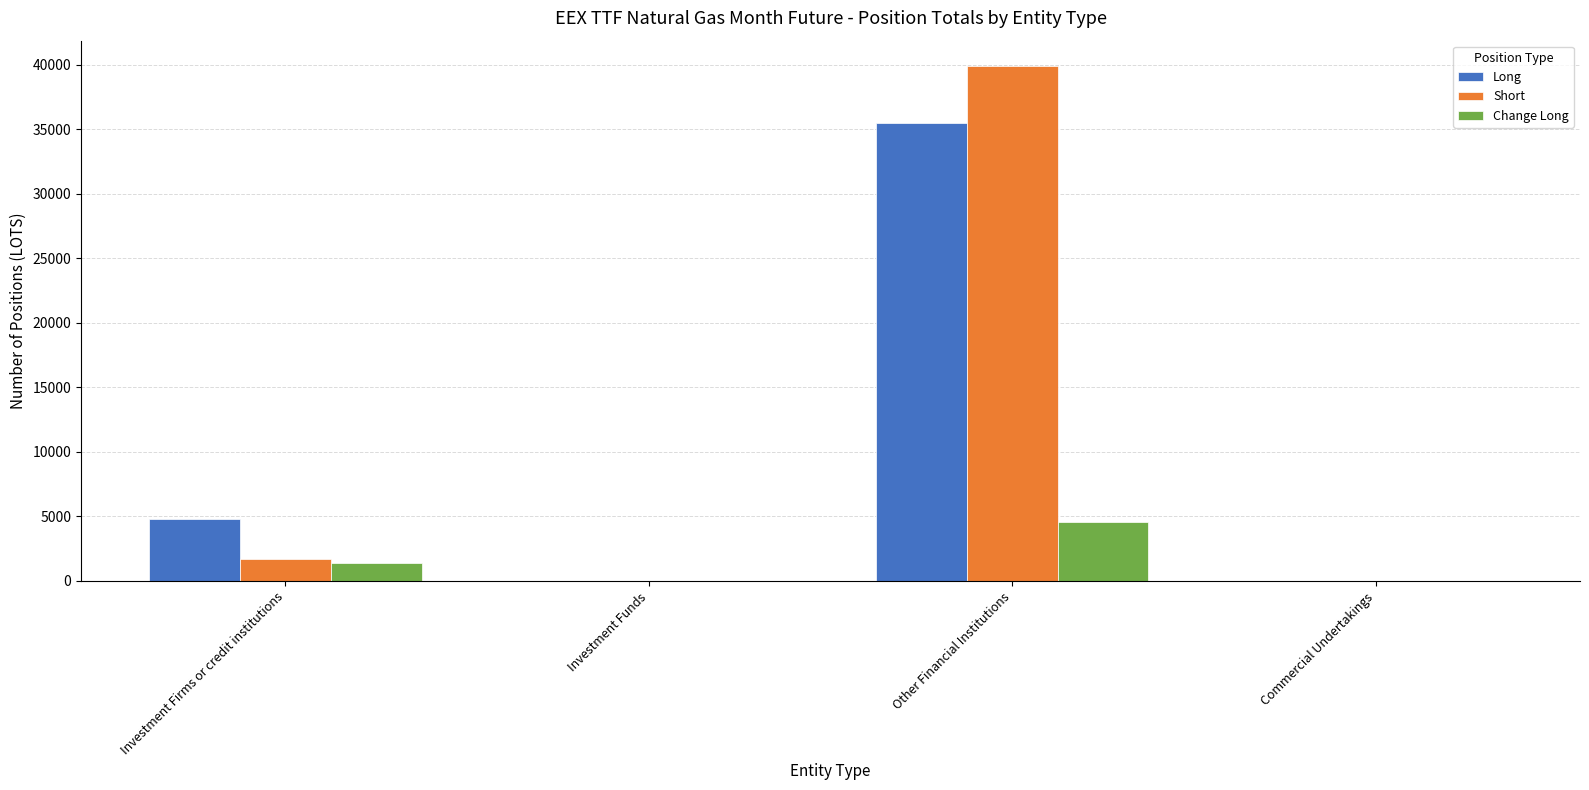

Is it true that Short equals 1704.0 at Investment Firms or credit institutions?

True